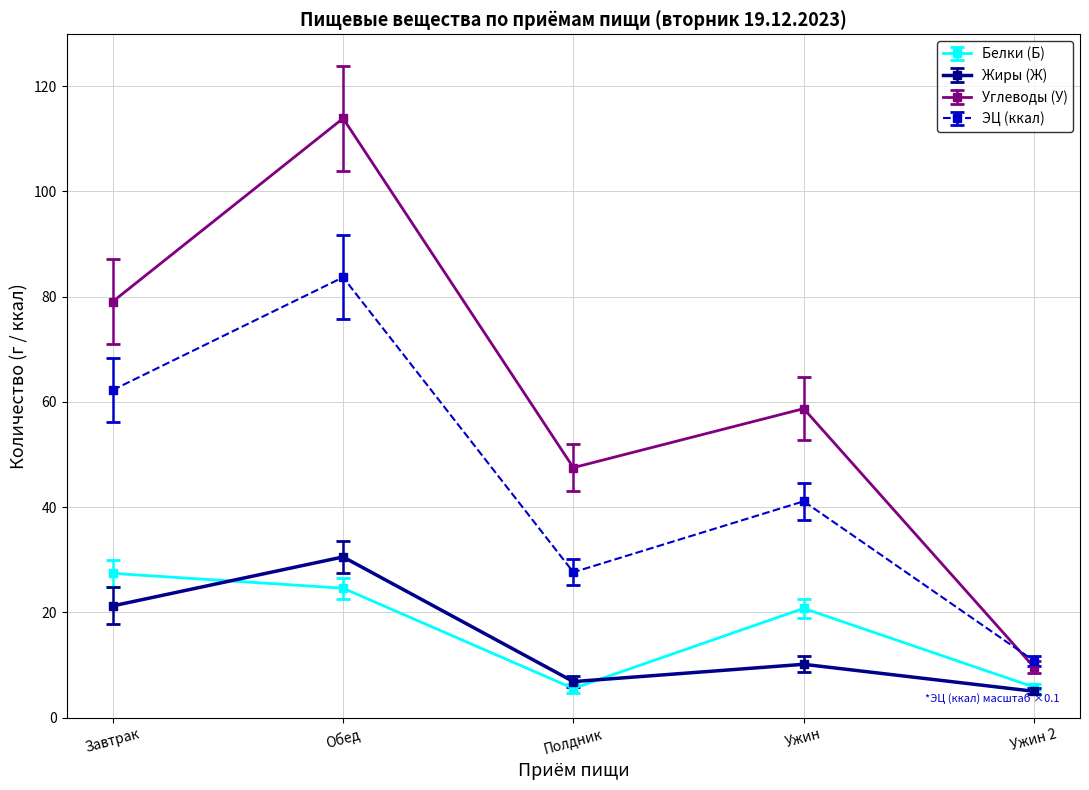

What are all the series names shown in the legend?

Белки (Б), Жиры (Ж), Углеводы (У), ЭЦ (ккал)